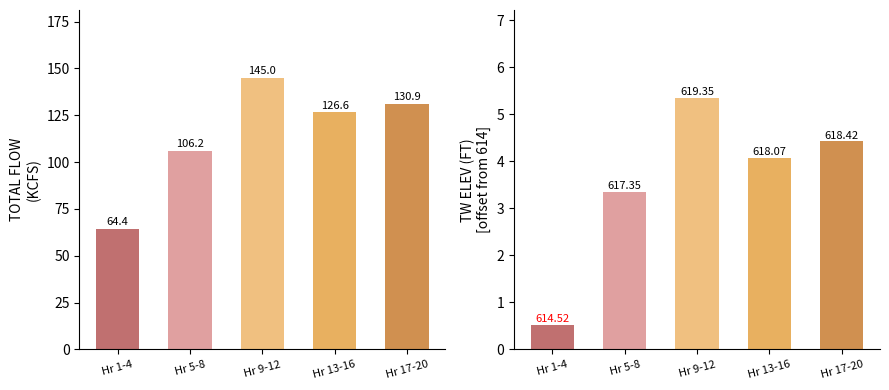

What is the total value across all series at Hr 1-4?

64.9